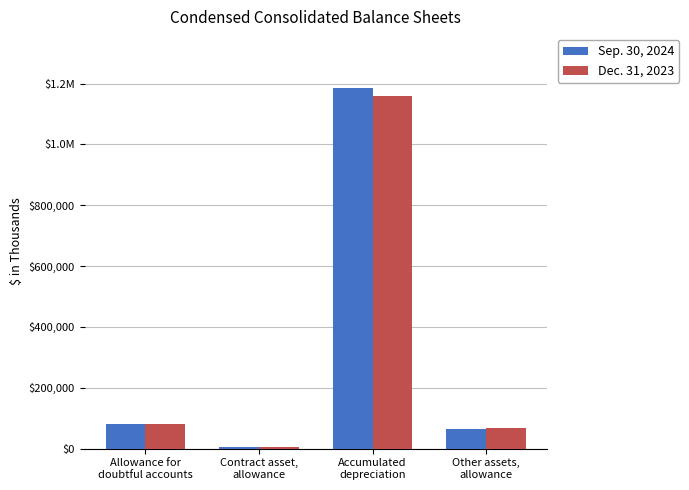

At which label is Sep. 30, 2024 closest to 594820?

Allowance for
doubtful accounts